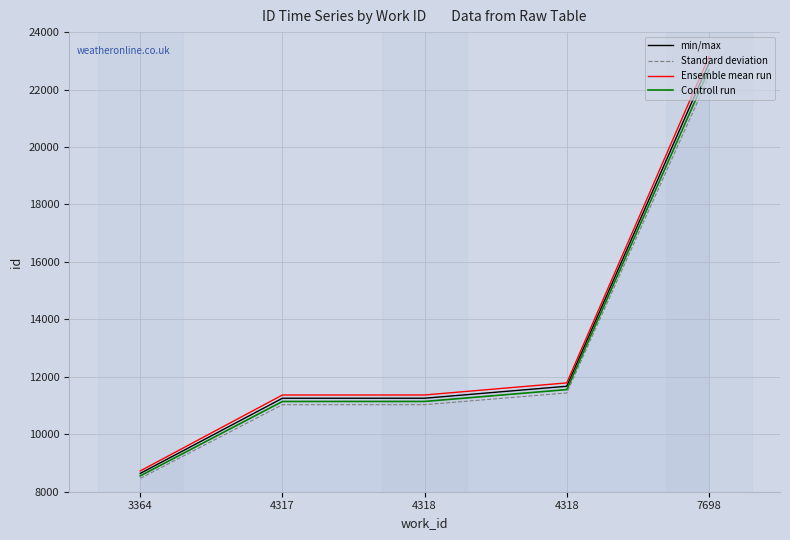

Is this an area chart (filled region under the line)?

Yes